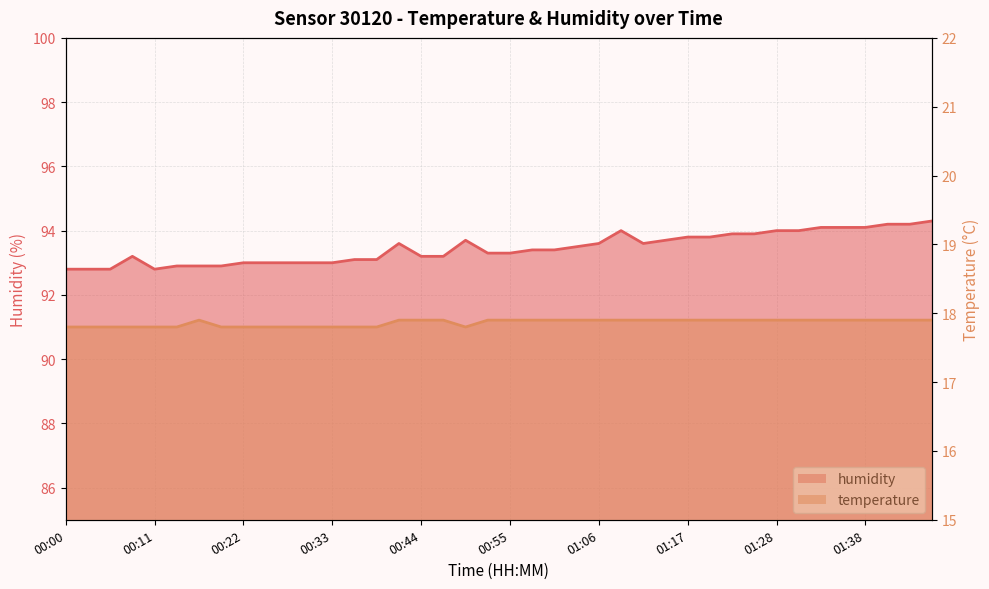

At how many categories does at least one series exceed 81?

40